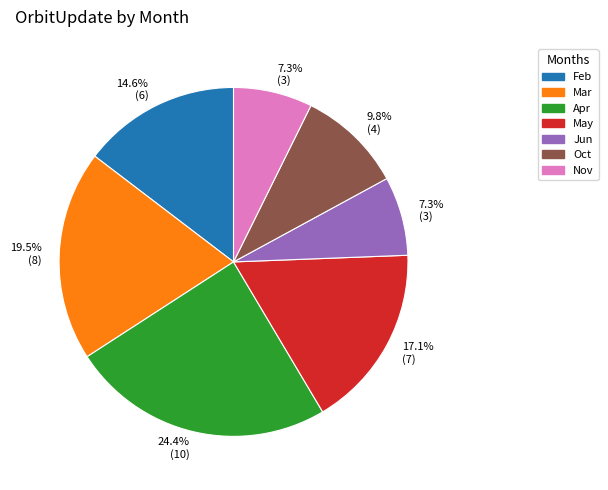

To the nearest percent, what is the difference between the May and Jun slice percentages?

10%